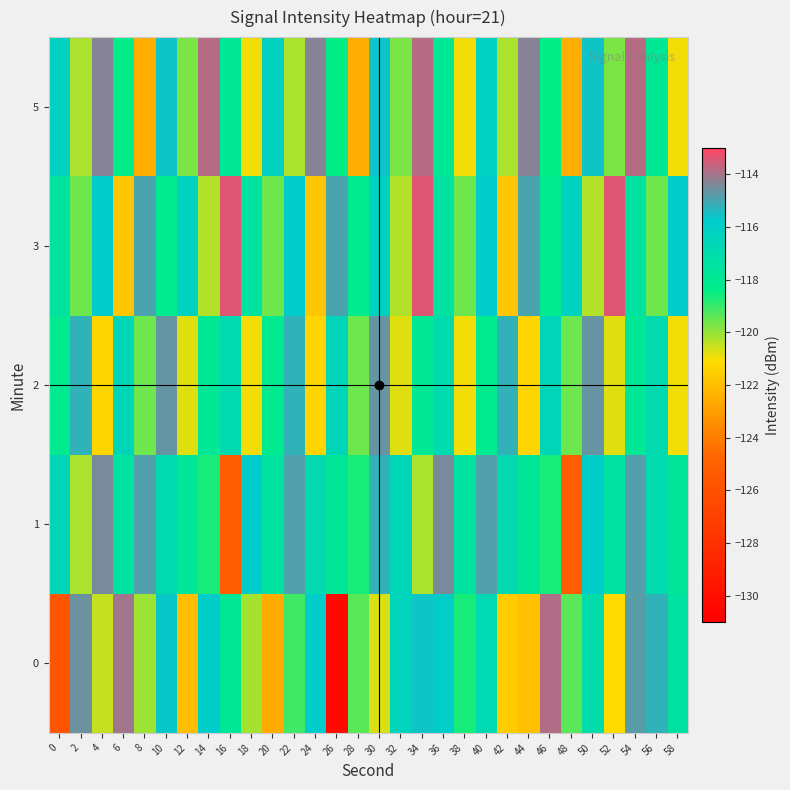

Reading left to right, extract all data points from this chart.

0: 0=-125.7	2=-114.6	4=-120.5	6=-114.0	8=-120.1	10=-115.6	12=-122.0	14=-115.8	16=-117.8	18=-120.1	20=-122.6	22=-119.1	24=-115.8	26=-130.4	28=-119.3	30=-120.7	32=-116.4	34=-115.6	36=-115.9	38=-118.6	40=-116.7	42=-121.6	44=-122.0	46=-113.9	48=-119.4	50=-117.0	52=-121.2	54=-114.8	56=-115.2	58=-117.4
1: 0=-116.6	2=-120.2	4=-114.4	6=-117.5	8=-114.9	10=-116.9	12=-117.8	14=-118.7	16=-125.2	18=-115.7	20=-117.5	22=-114.9	24=-116.9	26=-117.8	28=-118.7	30=-115.2	32=-116.6	34=-120.2	36=-114.4	38=-117.5	40=-114.9	42=-116.9	44=-117.8	46=-118.7	48=-125.2	50=-115.7	52=-117.5	54=-114.9	56=-116.9	58=-117.8
2: 0=-118.1	2=-115.2	4=-121.3	6=-116.5	8=-119.6	10=-114.7	12=-120.8	14=-117.9	16=-116.9	18=-121.0	20=-118.1	22=-115.2	24=-121.3	26=-116.5	28=-119.6	30=-114.7	32=-120.8	34=-117.9	36=-116.9	38=-121.0	40=-118.1	42=-115.2	44=-121.3	46=-116.5	48=-119.6	50=-114.7	52=-120.8	54=-117.9	56=-116.9	58=-121.0
3: 0=-117.5	2=-119.6	4=-115.7	6=-121.8	8=-114.9	10=-118.1	12=-116.2	14=-120.3	16=-113.4	18=-117.5	20=-119.6	22=-115.7	24=-121.8	26=-114.9	28=-118.1	30=-116.2	32=-120.3	34=-113.4	36=-117.5	38=-119.6	40=-115.7	42=-121.8	44=-114.9	46=-118.1	48=-116.2	50=-120.3	52=-113.4	54=-117.5	56=-119.6	58=-115.7
5: 0=-116.1	2=-120.2	4=-114.3	6=-118.4	8=-122.5	10=-115.6	12=-119.7	14=-113.8	16=-117.9	18=-121.0	20=-116.1	22=-120.2	24=-114.3	26=-118.4	28=-122.5	30=-115.6	32=-119.7	34=-113.8	36=-117.9	38=-121.0	40=-116.1	42=-120.2	44=-114.3	46=-118.4	48=-122.5	50=-115.6	52=-119.7	54=-113.8	56=-117.9	58=-121.0